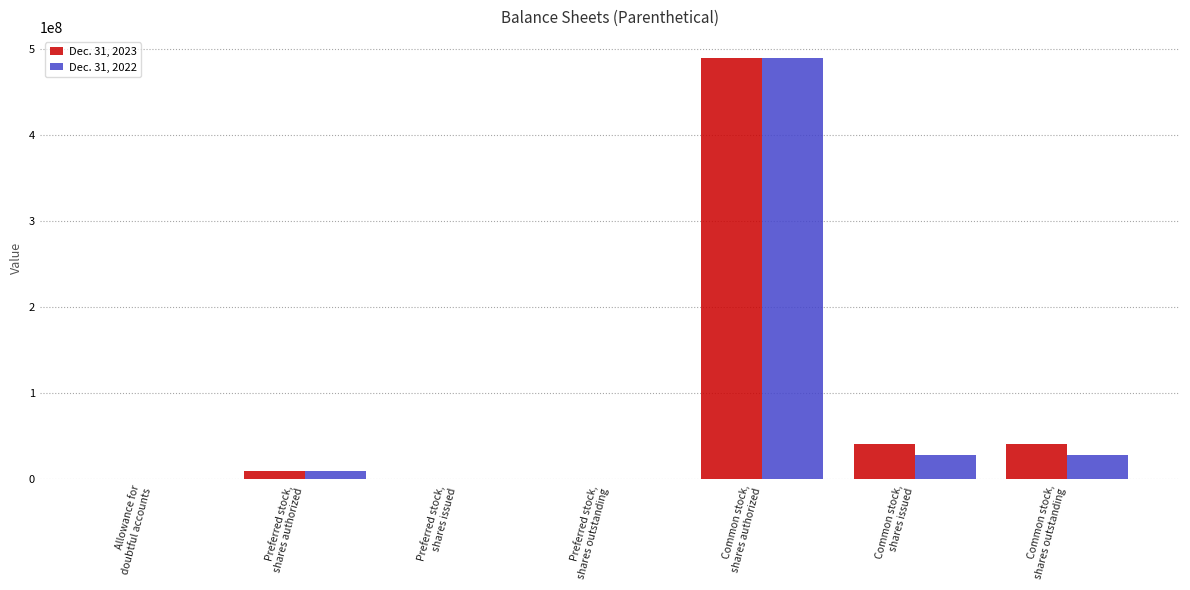

Count the number of data series in this chart.

2